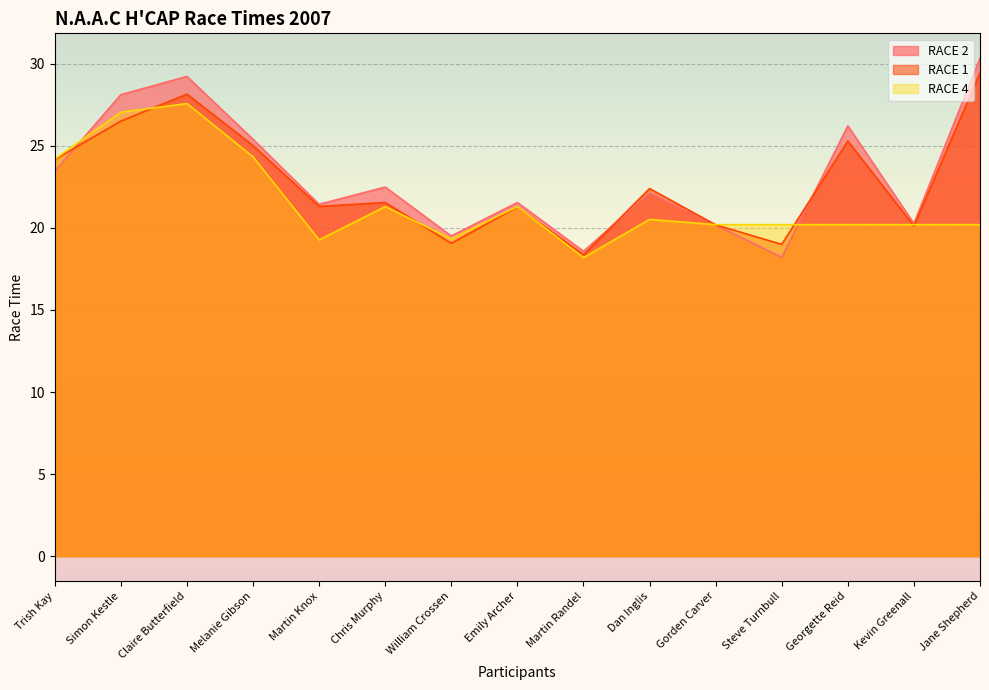

What is the difference between the RACE 4 values at Trish Kay and Melanie Gibson?

0.1